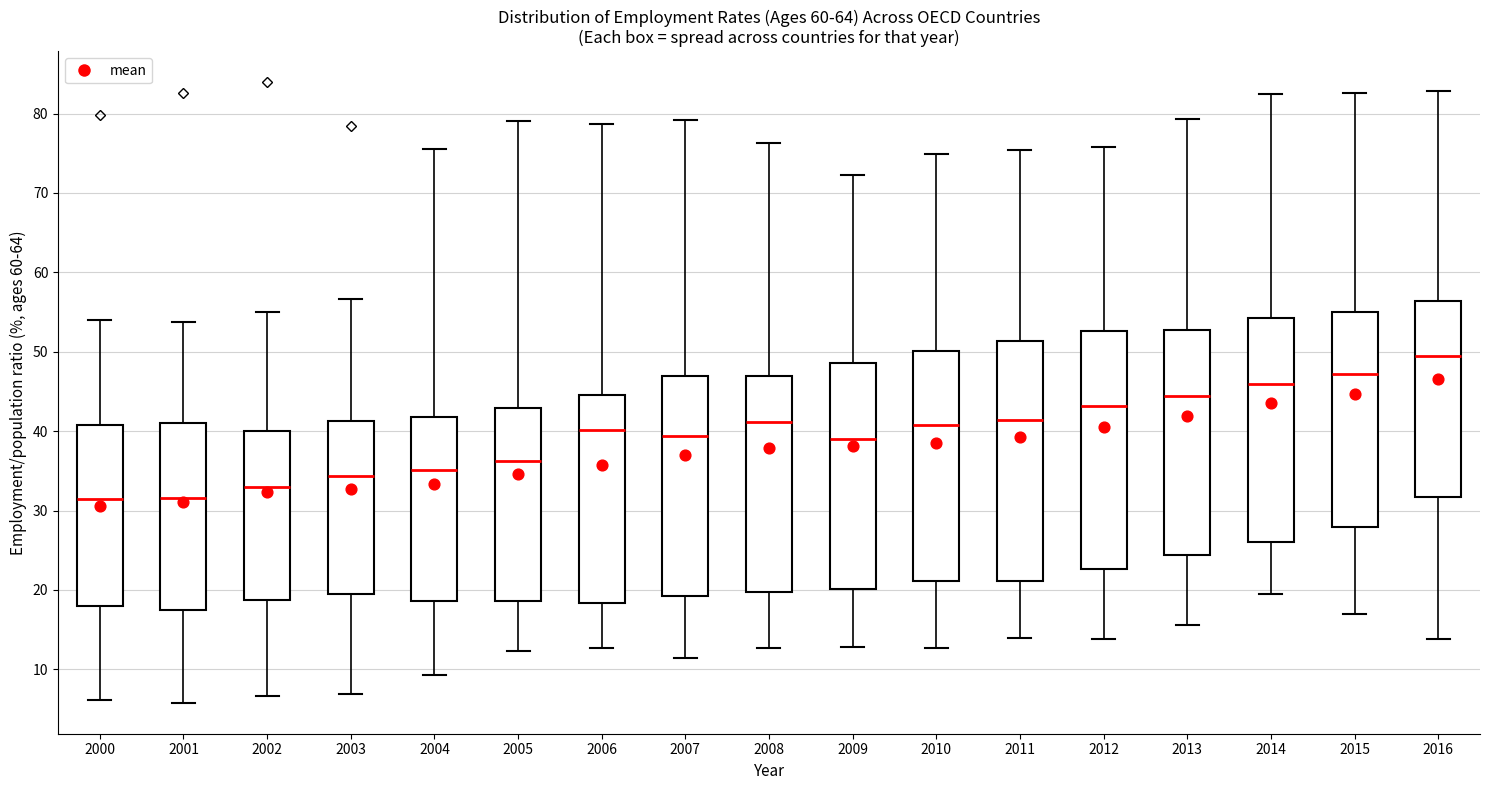

Where does the lower whisker of the box at x = 2015 end on the y-axis? The values are not printed on the chart, so give them approximately, as read against the axis.

17